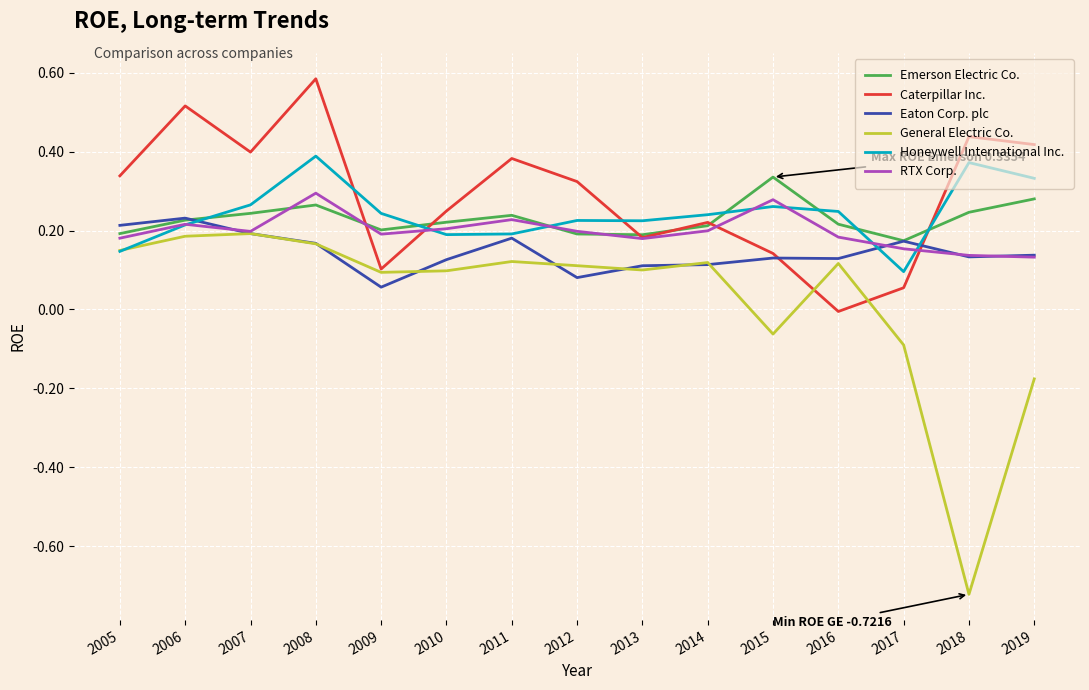

At which category is the sum across all series the highest?

2008